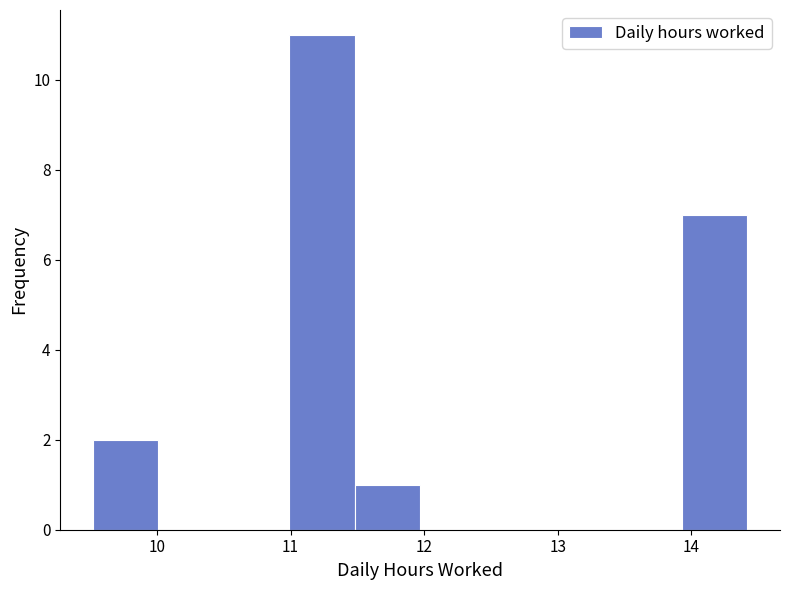

Reading left to right, transcribe this chart: for each bar, give the range it covers on the x-axis and its height. Neither the bar edges nor the heights are printed on the chart, so give them approximately, as read against the axes.

9.52 to 10.01: 2
10.01 to 10.50: 0
10.50 to 10.99: 0
10.99 to 11.48: 11
11.48 to 11.97: 1
11.97 to 12.46: 0
12.46 to 12.95: 0
12.95 to 13.44: 0
13.44 to 13.93: 0
13.93 to 14.42: 7